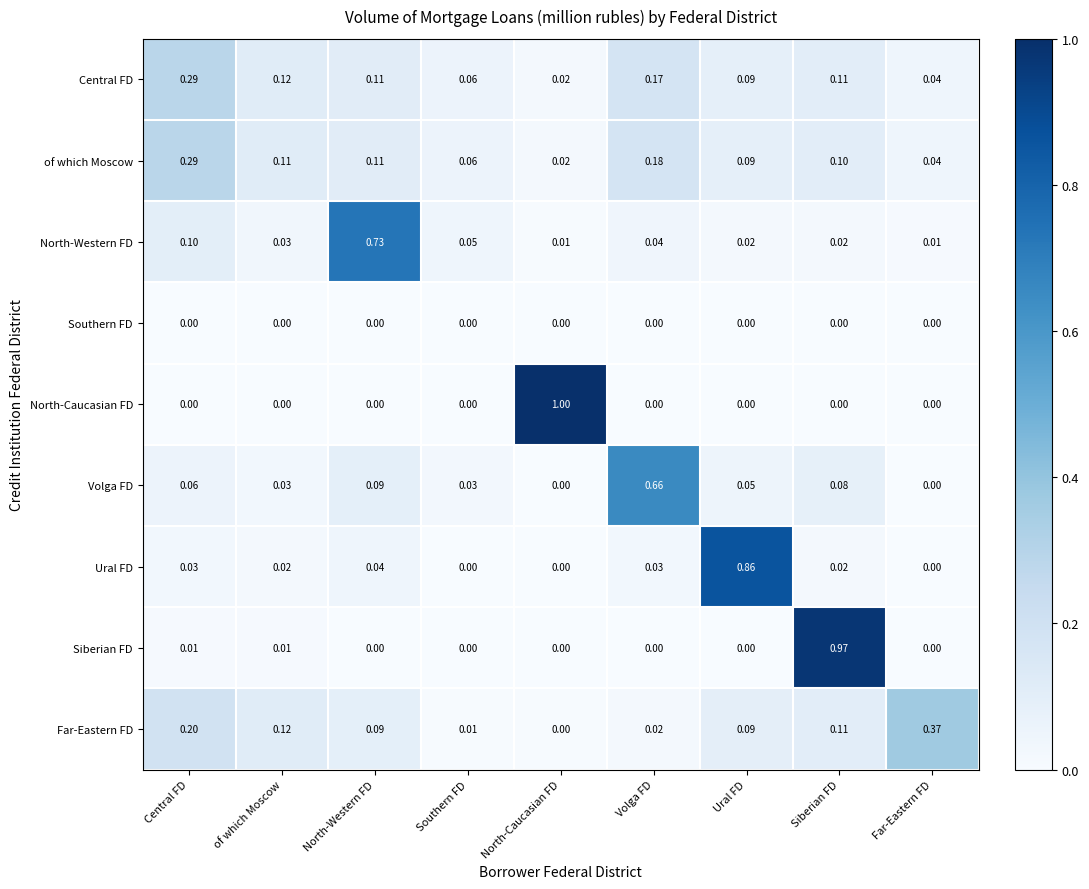

Which series has the widest spread of values?

North-Caucasian FD